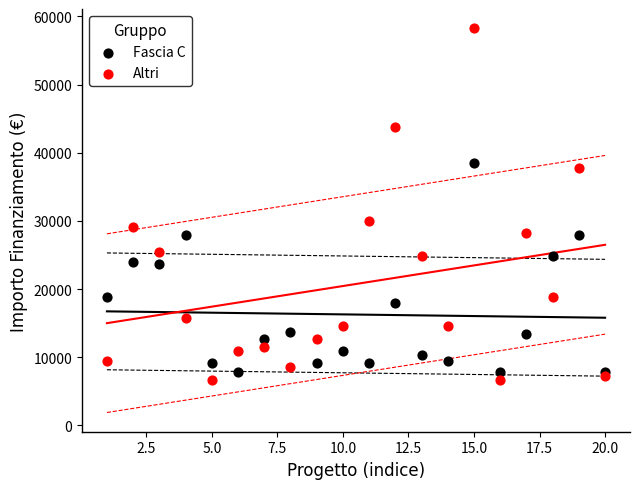

Which series has the widest spread of Y values?

Altri